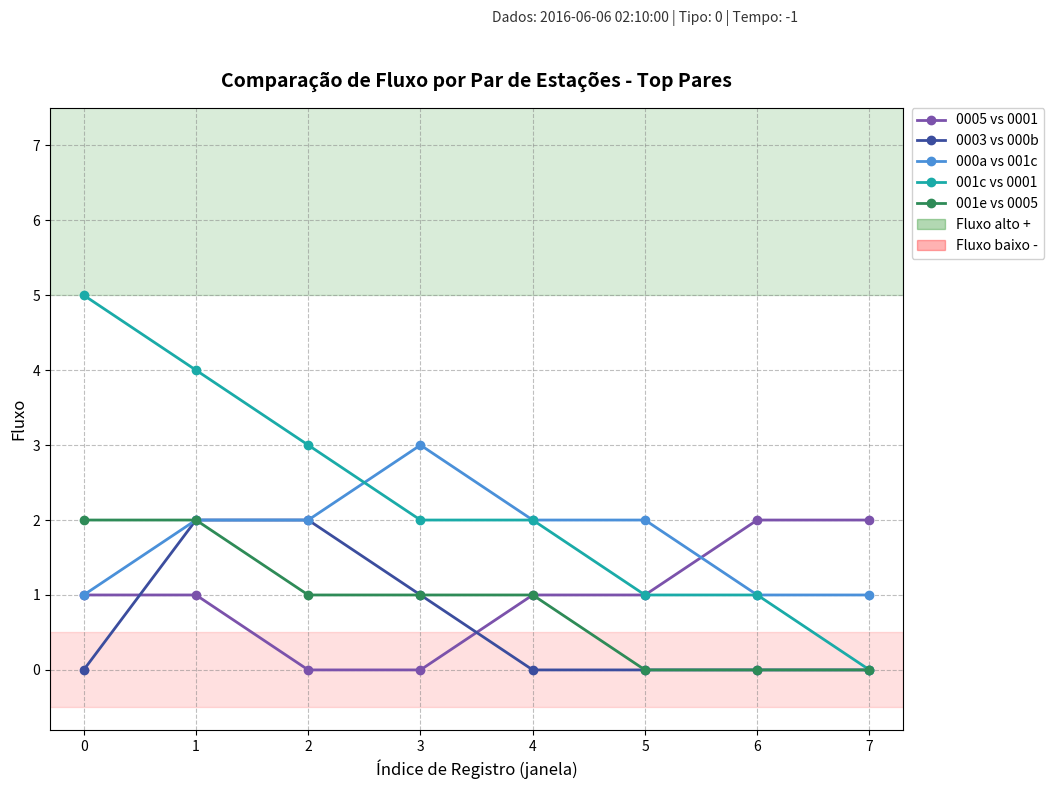

What is the maximum value shown in the chart?

5